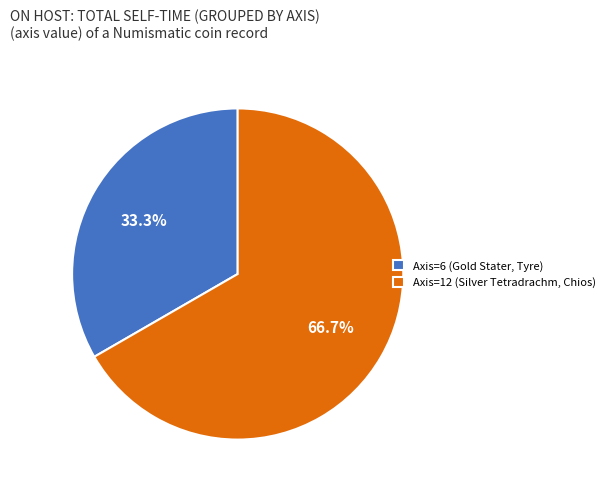

Is it true that Axis=6 (Gold Stater, Tyre) is 33% of the pie?

True